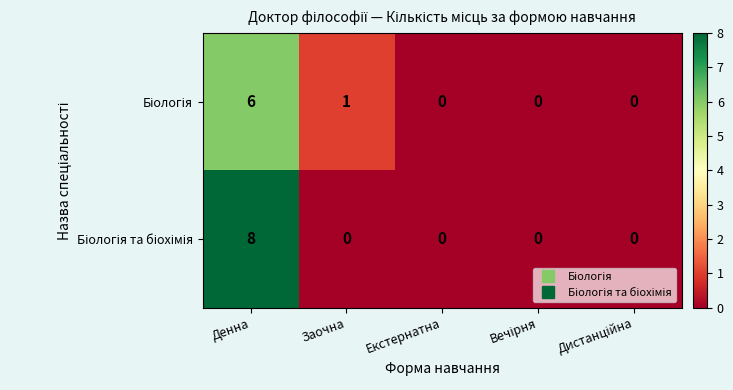

At how many categories does at least one series exceed 3?

1